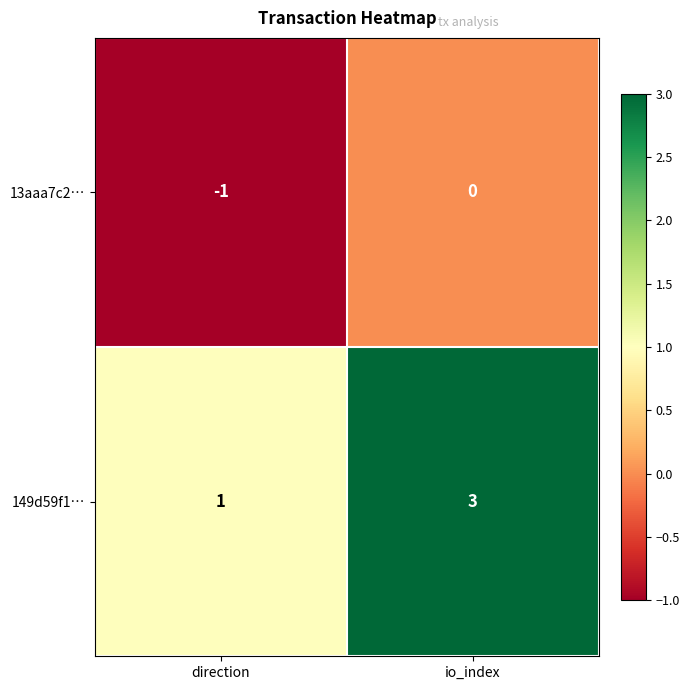

The value of 13aaa7c2… at direction is -1. True or false?

True